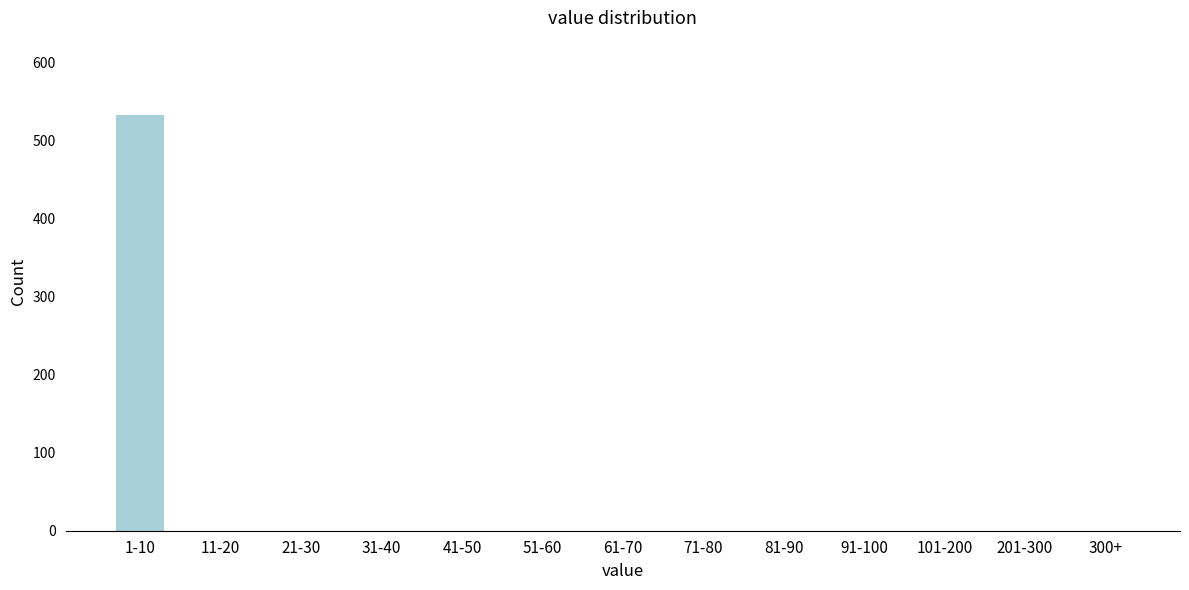

Reading right to left, what are all the values shown in this chart?

300+=0	201-300=0	101-200=0	91-100=0	81-90=0	71-80=0	61-70=0	51-60=0	41-50=0	31-40=0	21-30=0	11-20=0	1-10=532